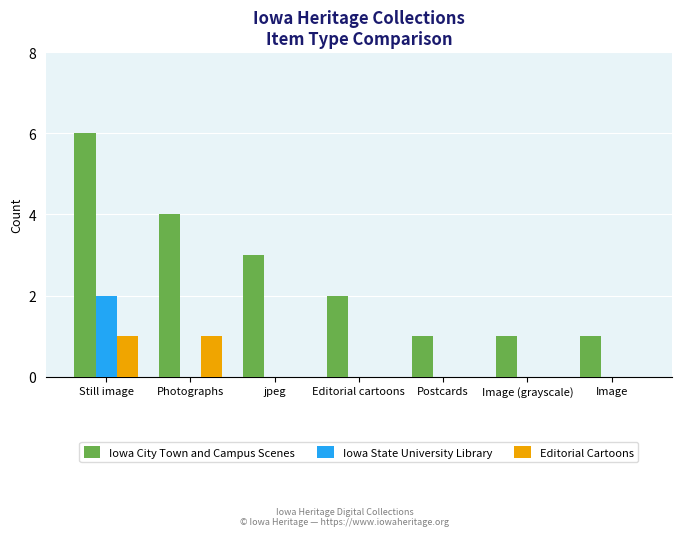

Which series changed the most between jpeg and Image (grayscale)?

Iowa City Town and Campus Scenes